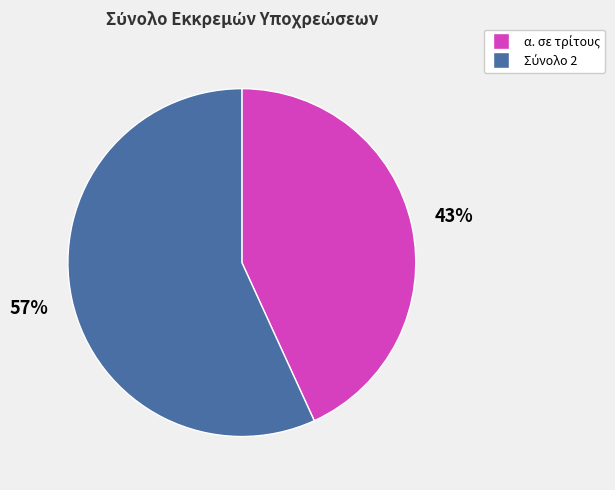

To the nearest percent, what is the difference between the largest and smallest slice percentages?

14%